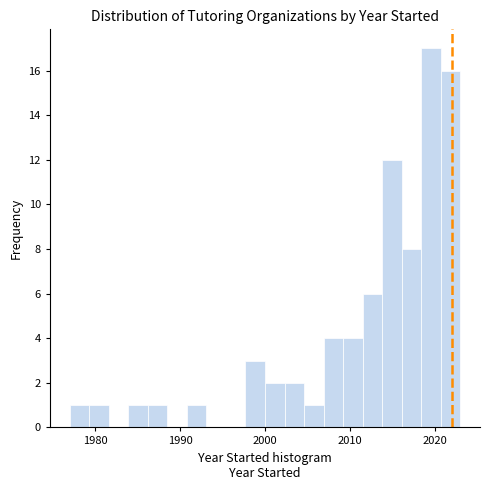

Read against the x-axis, roughly where is the centre of the tallest bar?

2020